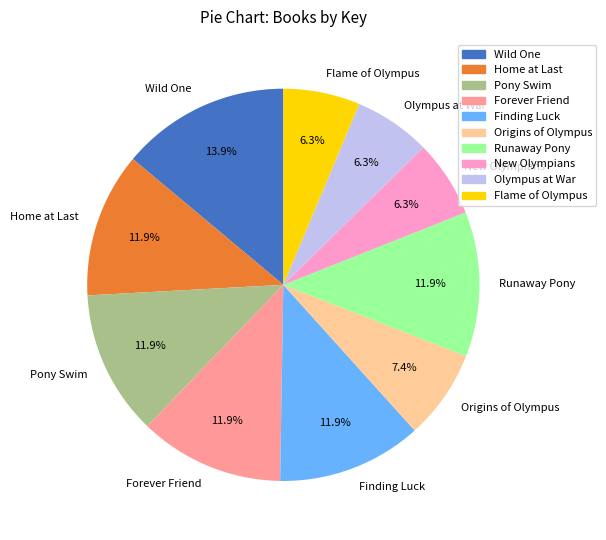

Does Forever Friend account for over 50% of the chart?

No